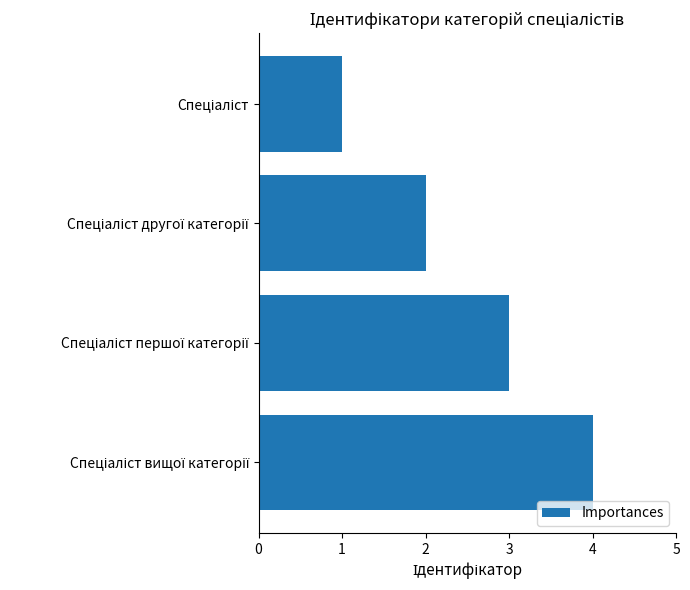

What is the sum of all values?

10